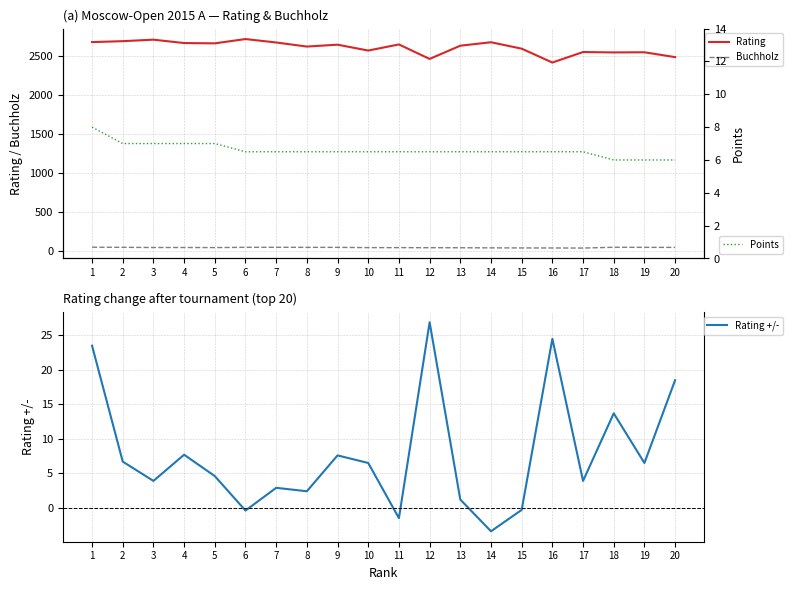

Where is the first local maximum for Rating?

3